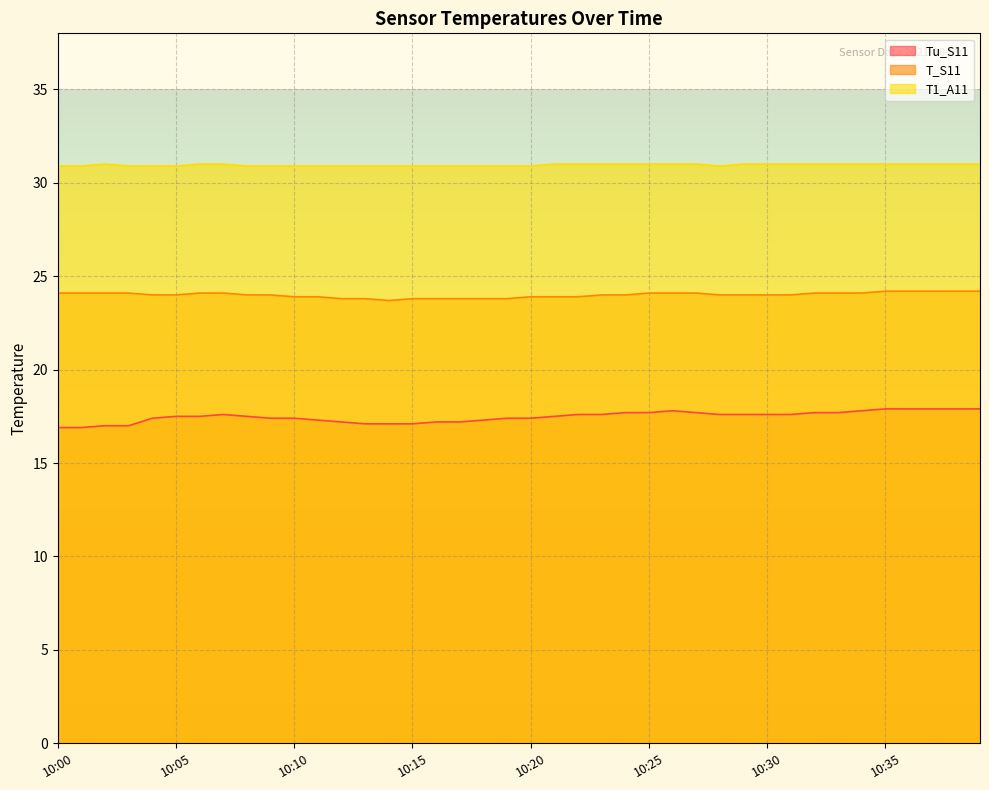

Reading left to right, what are all the values shown in this chart?

Tu_S11: 10:00=16.9	10:01=16.9	10:02=17.0	10:03=17.0	10:04=17.4	10:05=17.5	10:06=17.5	10:07=17.6	10:08=17.5	10:09=17.4	10:10=17.4	10:11=17.3	10:12=17.2	10:13=17.1	10:14=17.1	10:15=17.1	10:16=17.2	10:17=17.2	10:18=17.3	10:19=17.4	10:20=17.4	10:21=17.5	10:22=17.6	10:23=17.6	10:24=17.7	10:25=17.7	10:26=17.8	10:27=17.7	10:28=17.6	10:29=17.6	10:30=17.6	10:31=17.6	10:32=17.7	10:33=17.7	10:34=17.8	10:35=17.9	10:36=17.9	10:37=17.9	10:38=17.9	10:39=17.9
T_S11: 10:00=24.1	10:01=24.1	10:02=24.1	10:03=24.1	10:04=24.0	10:05=24.0	10:06=24.1	10:07=24.1	10:08=24.0	10:09=24.0	10:10=23.9	10:11=23.9	10:12=23.8	10:13=23.8	10:14=23.7	10:15=23.8	10:16=23.8	10:17=23.8	10:18=23.8	10:19=23.8	10:20=23.9	10:21=23.9	10:22=23.9	10:23=24.0	10:24=24.0	10:25=24.1	10:26=24.1	10:27=24.1	10:28=24.0	10:29=24.0	10:30=24.0	10:31=24.0	10:32=24.1	10:33=24.1	10:34=24.1	10:35=24.2	10:36=24.2	10:37=24.2	10:38=24.2	10:39=24.2
T1_A11: 10:00=30.9	10:01=30.9	10:02=31.0	10:03=30.9	10:04=30.9	10:05=30.9	10:06=31.0	10:07=31.0	10:08=30.9	10:09=30.9	10:10=30.9	10:11=30.9	10:12=30.9	10:13=30.9	10:14=30.9	10:15=30.9	10:16=30.9	10:17=30.9	10:18=30.9	10:19=30.9	10:20=30.9	10:21=31.0	10:22=31.0	10:23=31.0	10:24=31.0	10:25=31.0	10:26=31.0	10:27=31.0	10:28=30.9	10:29=31.0	10:30=31.0	10:31=31.0	10:32=31.0	10:33=31.0	10:34=31.0	10:35=31.0	10:36=31.0	10:37=31.0	10:38=31.0	10:39=31.0